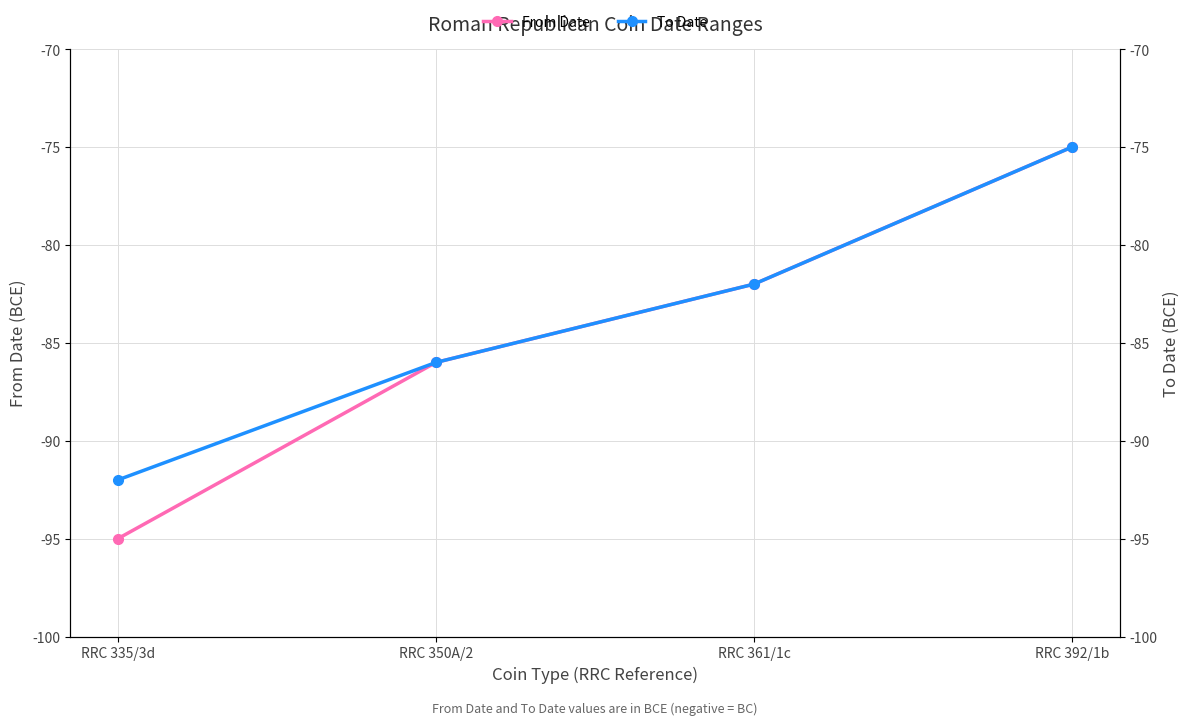

What is the total value across all series at RRC 350A/2?

-172